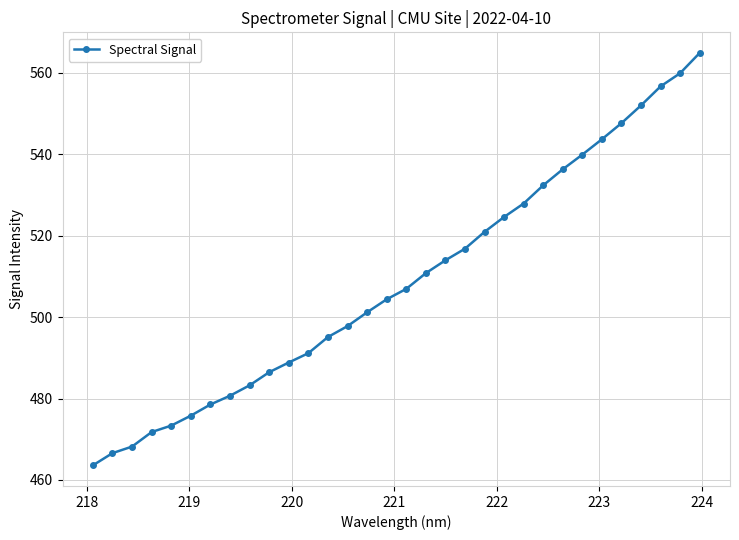

What is the sum of all values?

16282.0